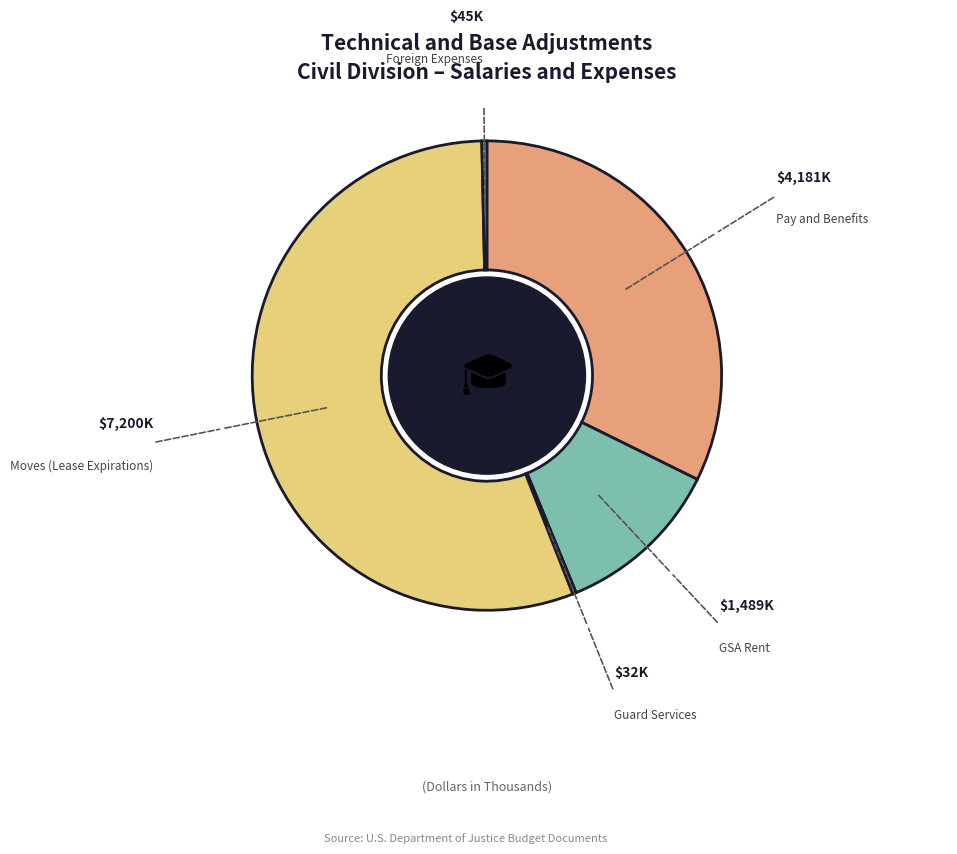

Rank the categories by value from highest to lowest.

Moves (Lease Expirations), Pay and Benefits, GSA Rent, Foreign Expenses, Guard Services